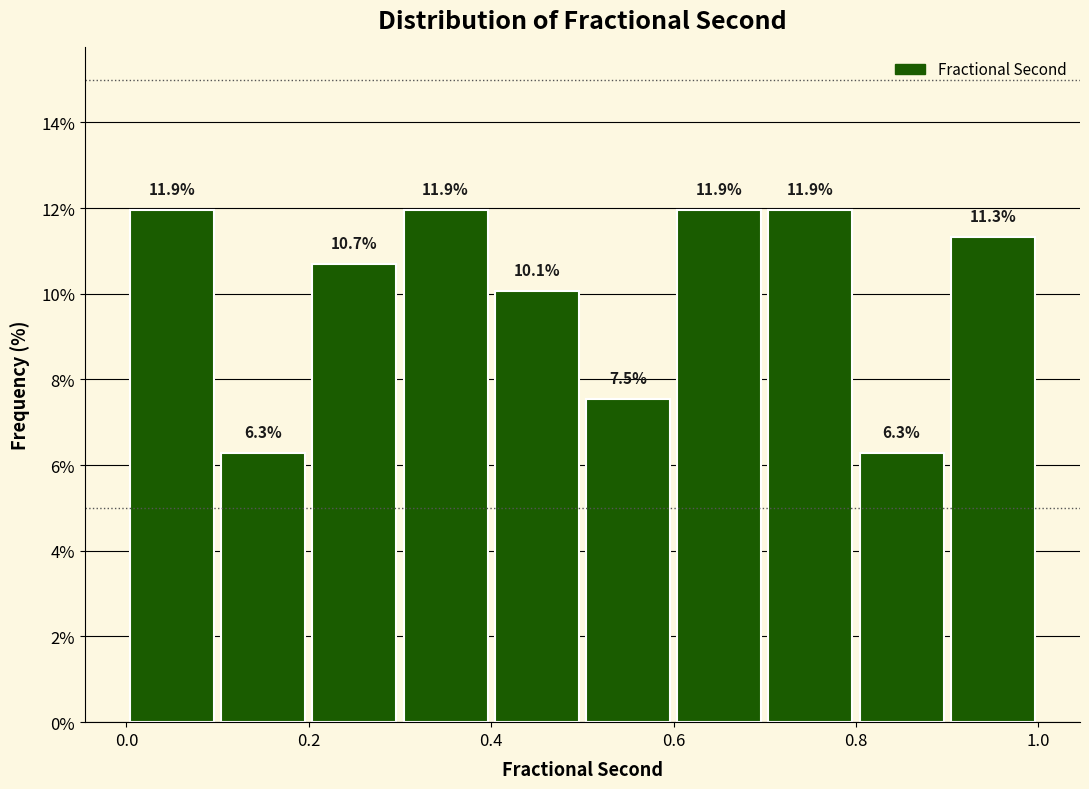

Reading left to right, list every bar in this chart as the range it spans on the x-axis followed by its height.

0.0 to 0.1: 11.9
0.1 to 0.2: 6.3
0.2 to 0.3: 10.7
0.3 to 0.4: 11.9
0.4 to 0.5: 10.1
0.5 to 0.6: 7.5
0.6 to 0.7: 11.9
0.7 to 0.8: 11.9
0.8 to 0.9: 6.3
0.9 to 1.0: 11.3